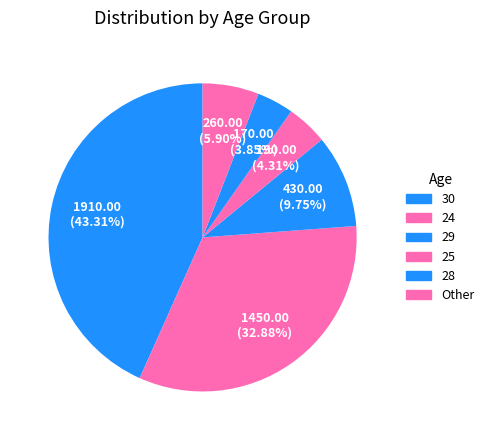

To the nearest percent, what is the difference between the largest and smallest slice percentages?

39%